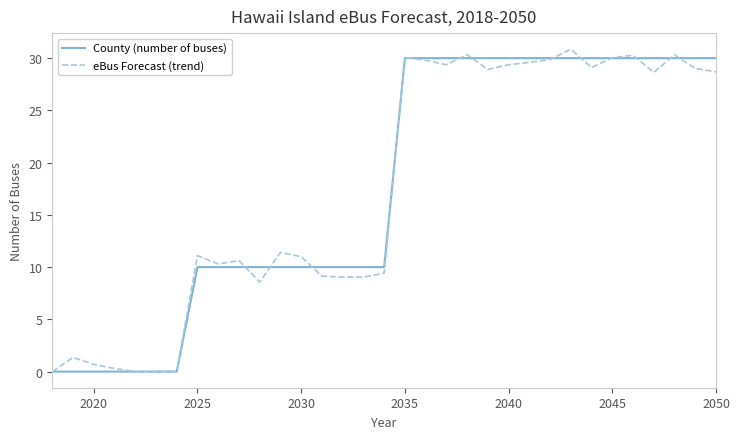

What is the difference between the second highest and second lowest values in the eBus Forecast (trend) series?

30.3